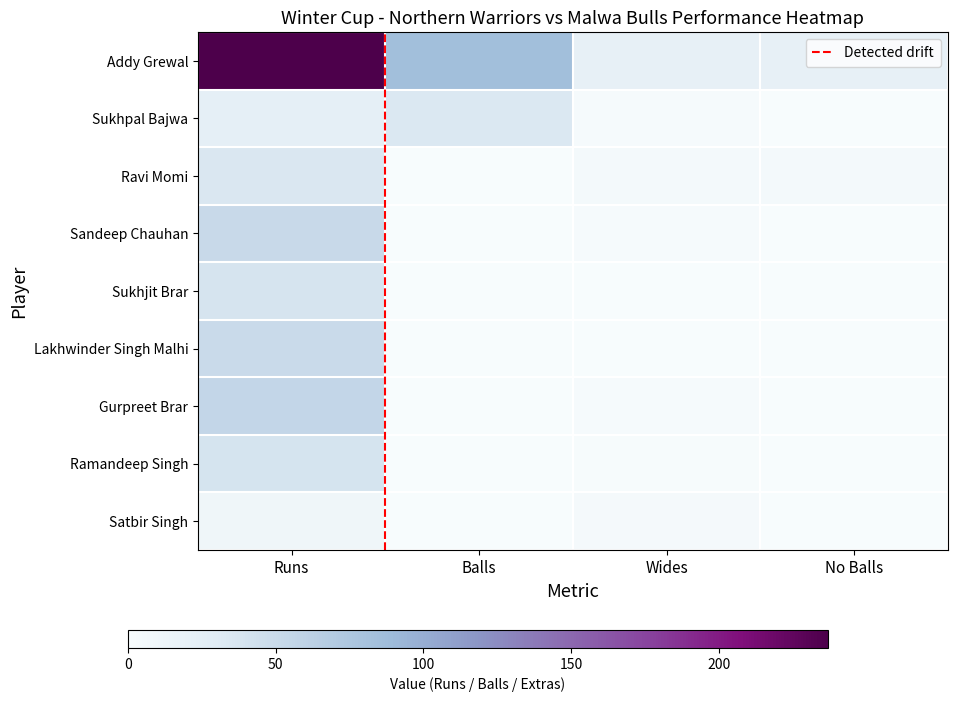

How many values in the Sukhjit Brar series exceed 0?

1